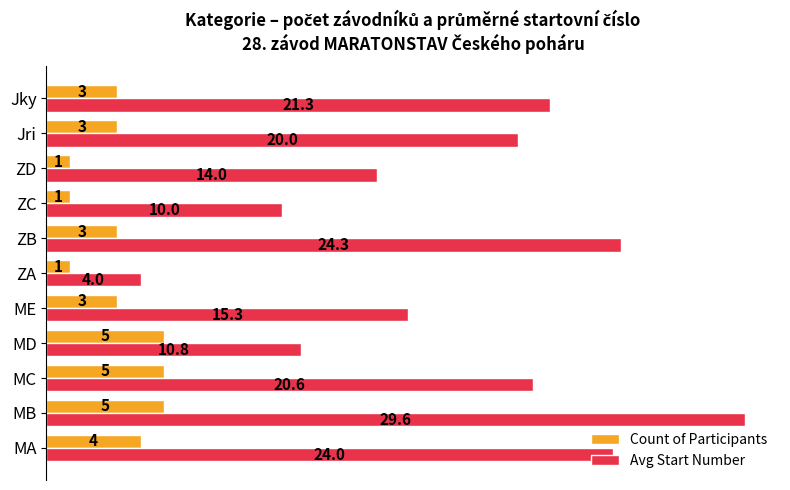

Which series has the widest spread of values?

Avg Start Number